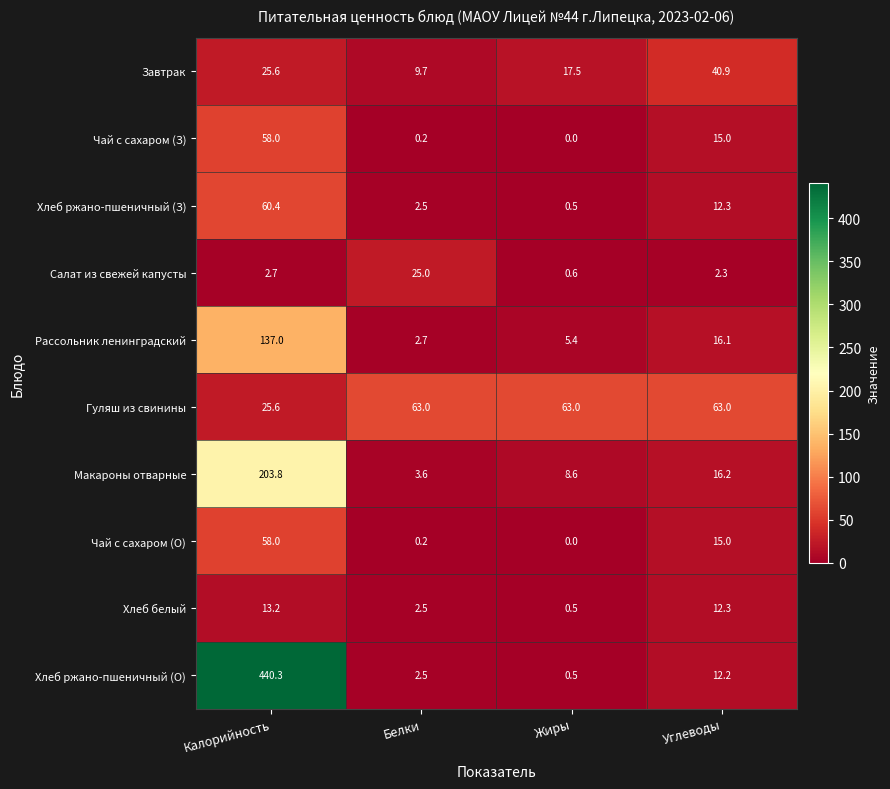

What is the approximate value of Хлеб ржано-пшеничный (З) at Калорийность?

60.4